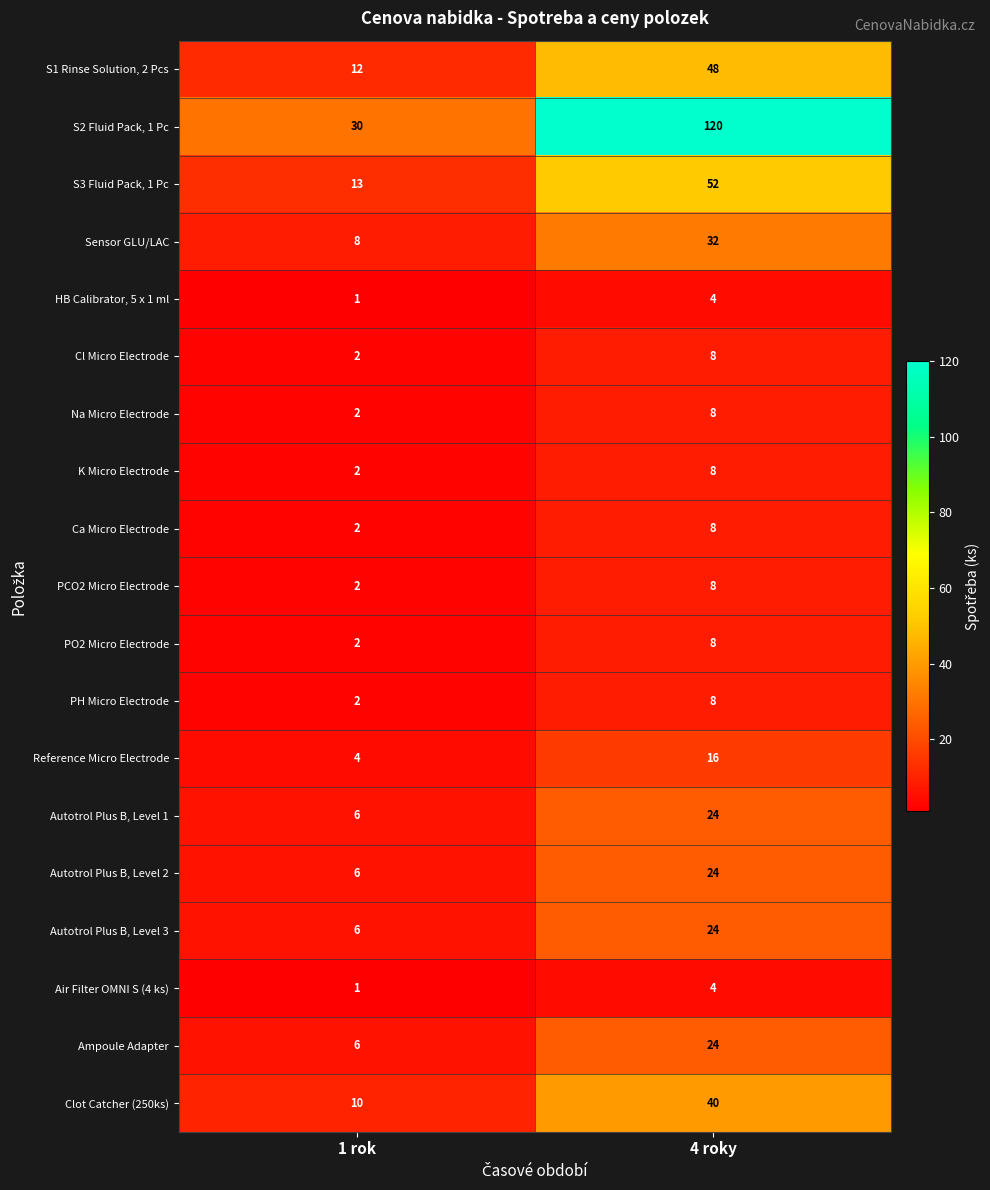

What is the total value across all series at 1 rok?

117